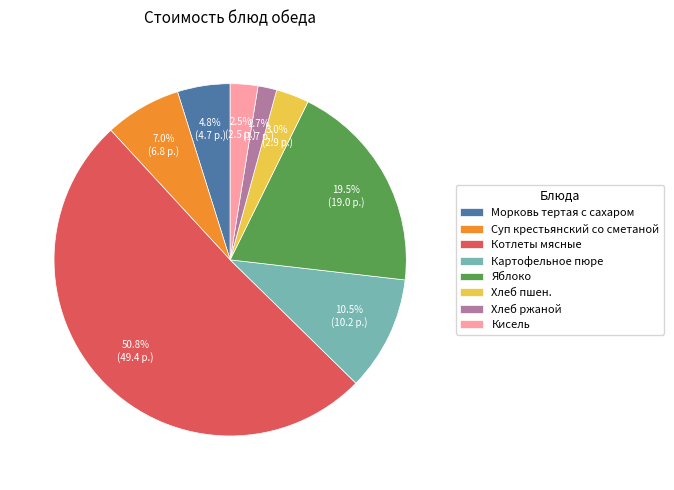

What percentage do Яблоко and Картофельное пюре together represent?

30.1%